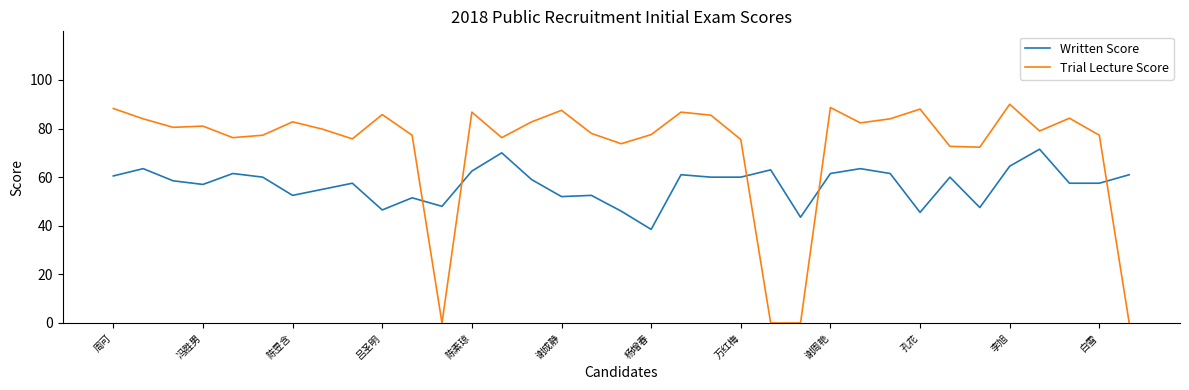

Which series has the largest total across all categories?

Trial Lecture Score